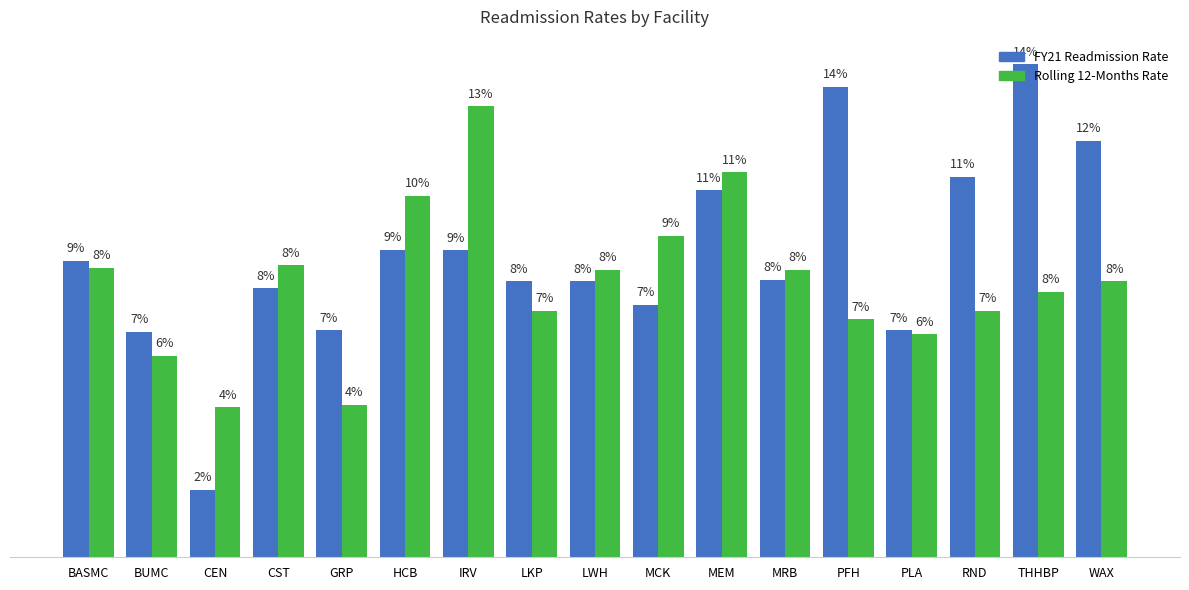

What value does the FY21 Readmission Rate series have at CST?

0.1